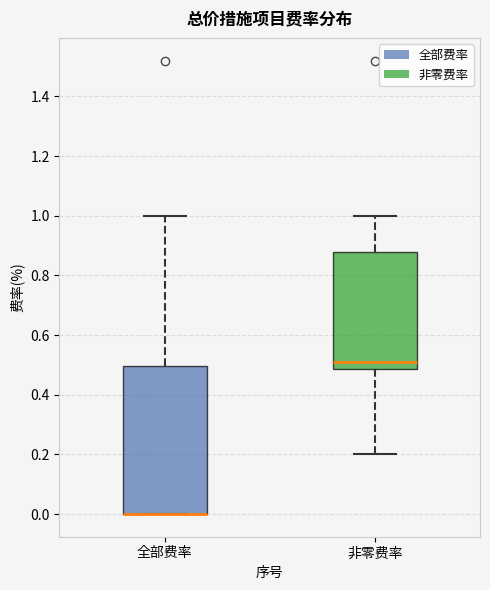

Where is the upper edge of the box for 全部费率 on the y-axis? The values are not printed on the chart, so give them approximately, as read against the axis.

0.50